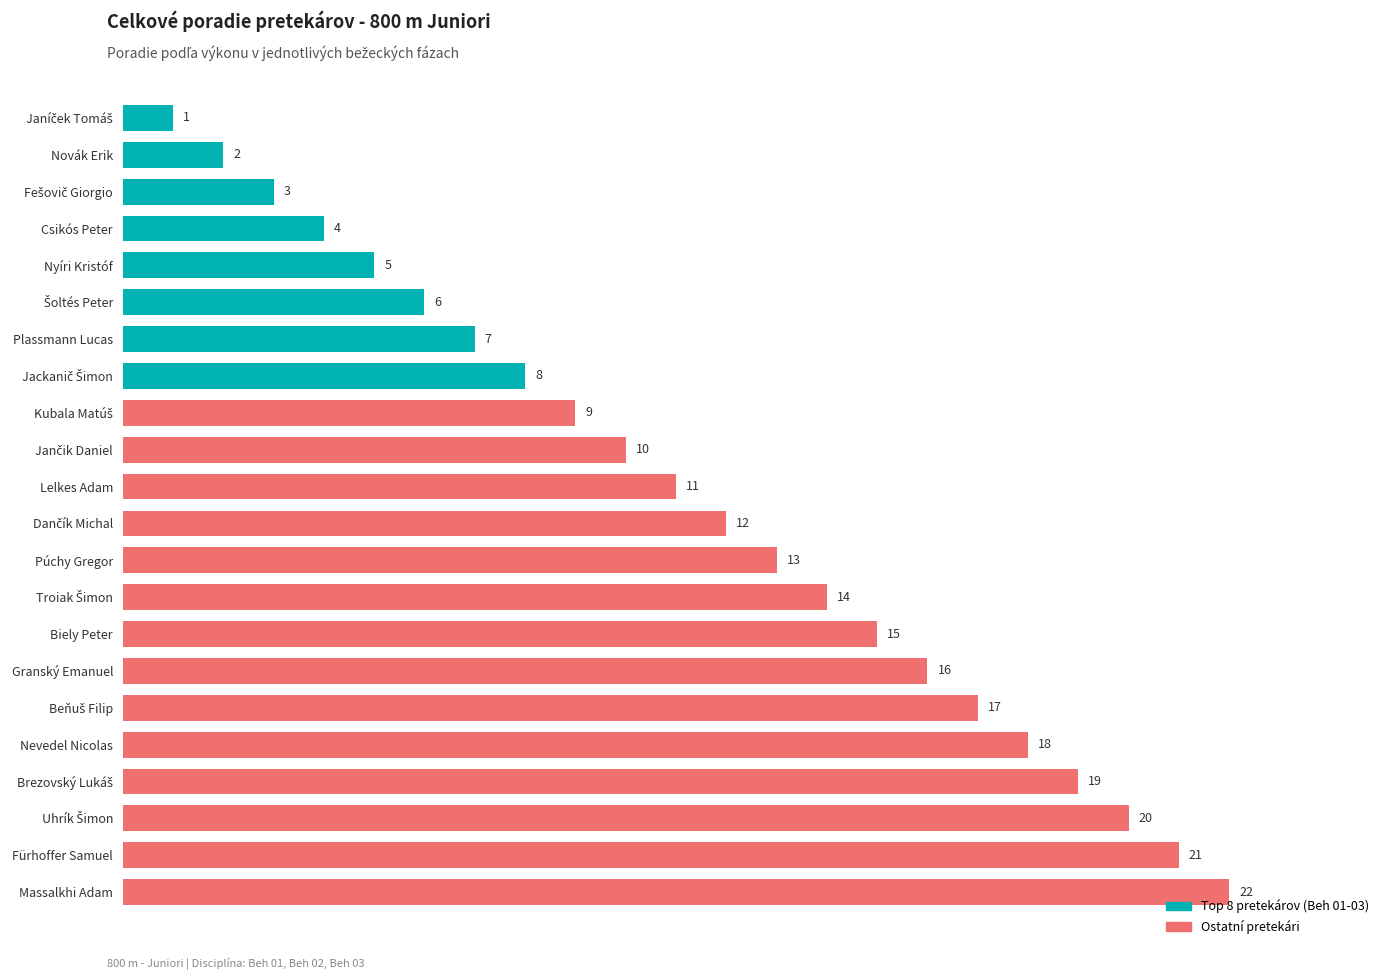

How many bars are there in total?

22